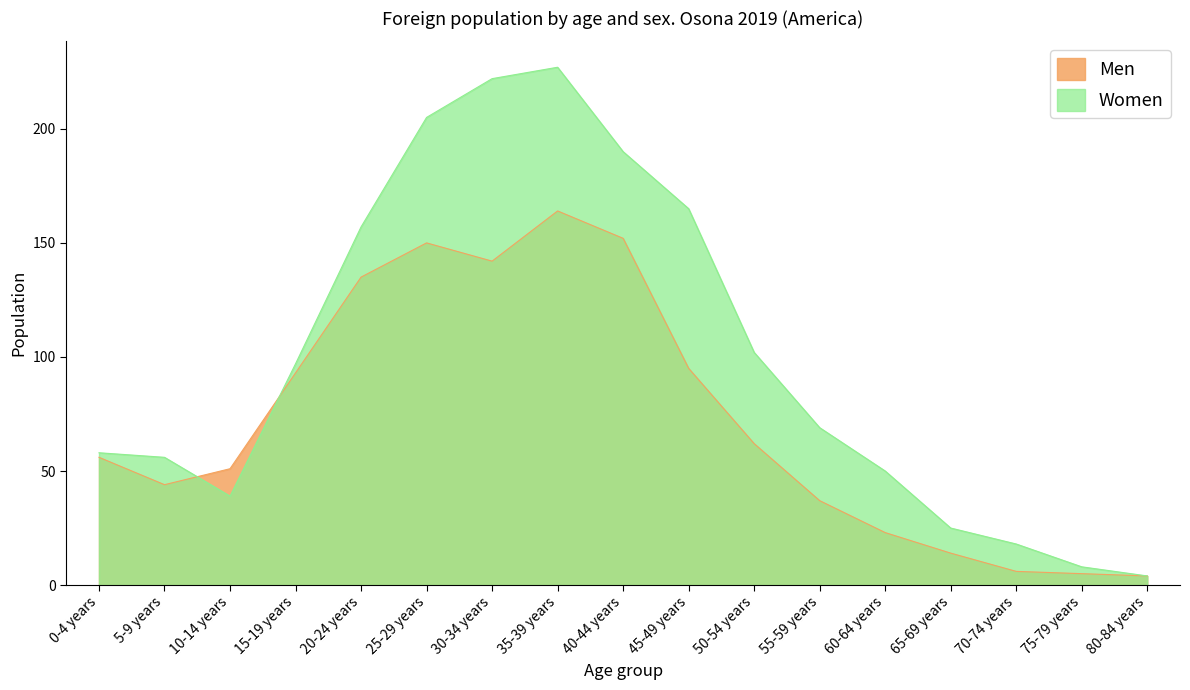

What is the label of the 14th point from the left?

65-69 years